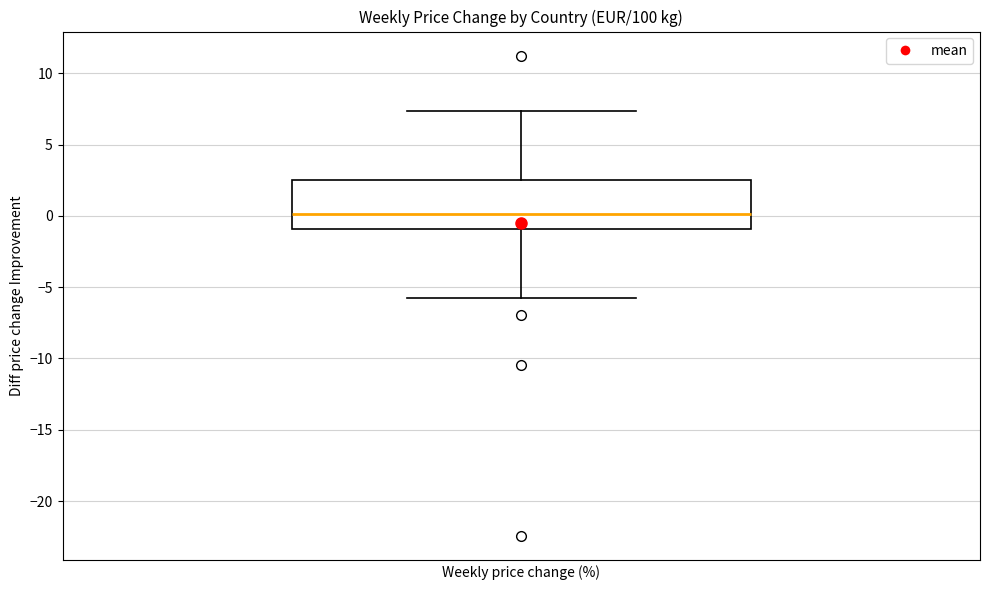

Transcribe this box plot: give where the median line is, the range the box spans, and where the two whiskers end, as read against the y-axis. The values are not printed on the chart, so give them approximately, as read against the axis.

median 0.0, box -1.0 to 2.5, whiskers -6.0 to 7.5